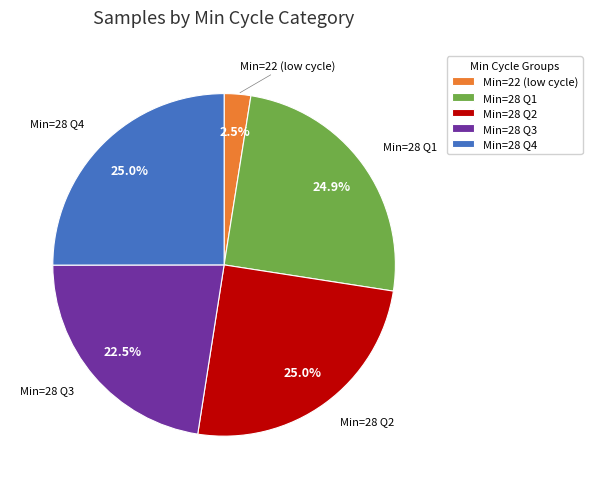

Is there any slice that represents more than half of the pie?

No